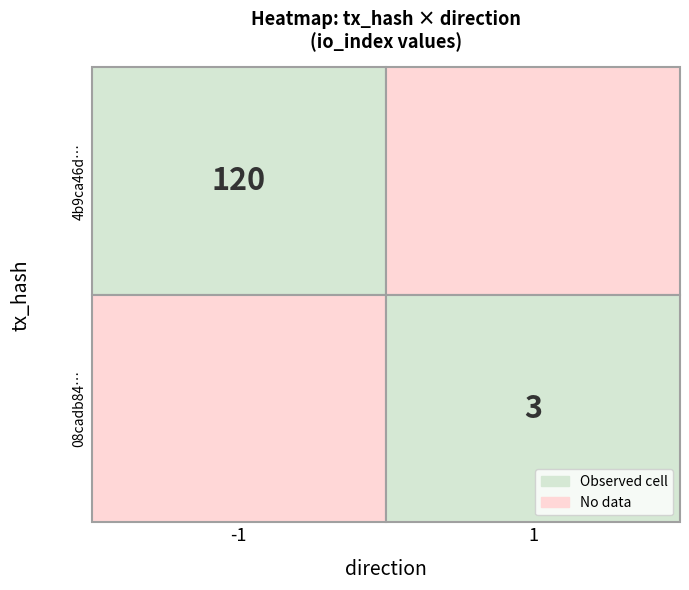

Rank the series at io_index from highest to lowest value.

4b9ca46d5aab7428bb4c277cbefa356f0d1f383, 08cadb84c87074cfe45be6d70a57bb21d925c4a